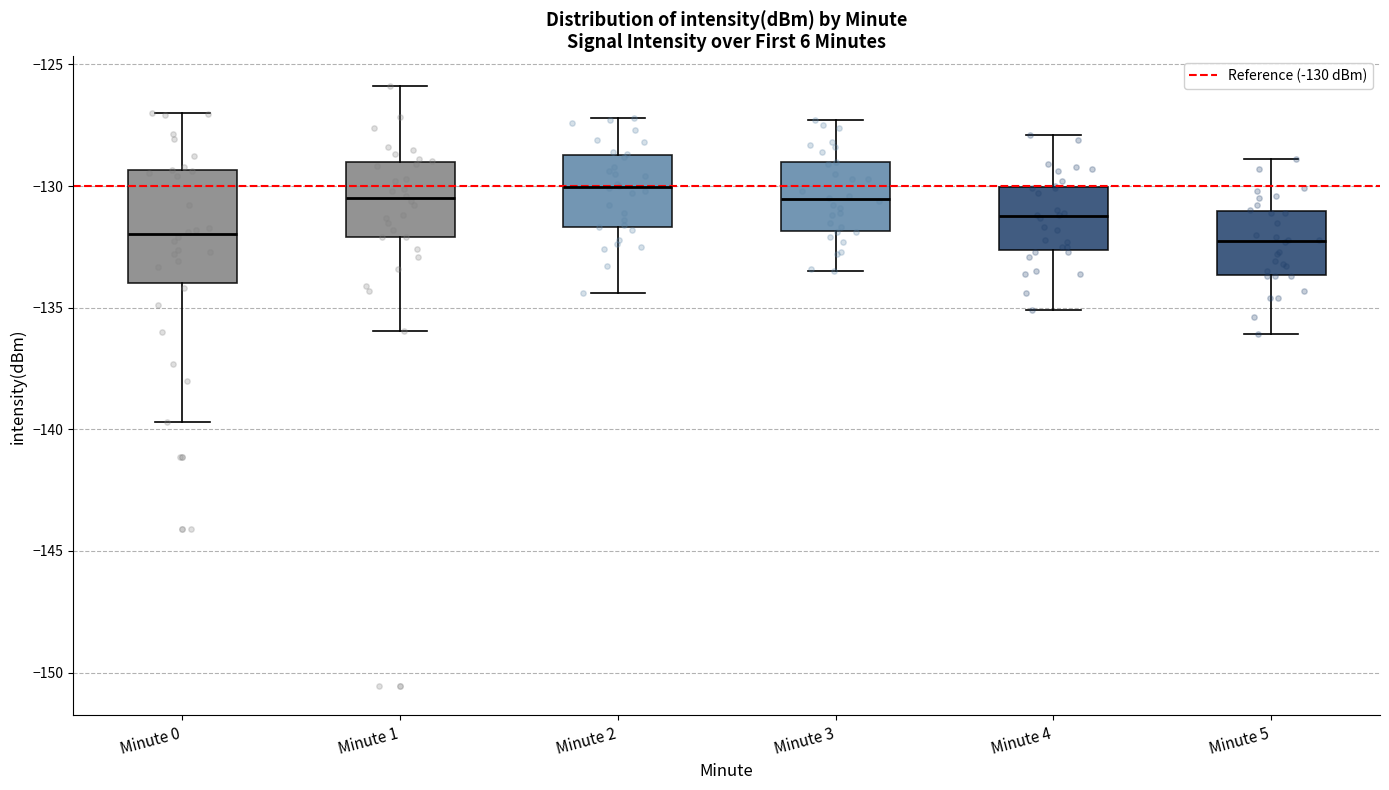

Reading left to right, transcribe this box plot: for each box, give where its median line is, the range the box spans, and where its two whiskers end, as read against the y-axis. The values are not printed on the chart, so give them approximately, as read against the axis.

Minute 0: median -132.0, box -134.0 to -129.5, whiskers -139.5 to -127.0
Minute 1: median -130.5, box -132.0 to -129.0, whiskers -136.0 to -126.0
Minute 2: median -130.0, box -131.5 to -128.5, whiskers -134.5 to -127.0
Minute 3: median -130.5, box -132.0 to -129.0, whiskers -133.5 to -127.5
Minute 4: median -131.0, box -132.5 to -130.0, whiskers -135.0 to -128.0
Minute 5: median -132.0, box -133.5 to -131.0, whiskers -136.0 to -129.0